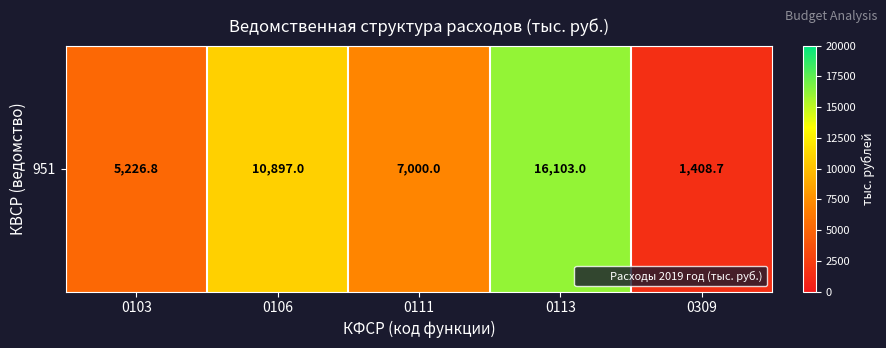

Approximately how many times larger is the value at 0103 compared to 0106?

0.5